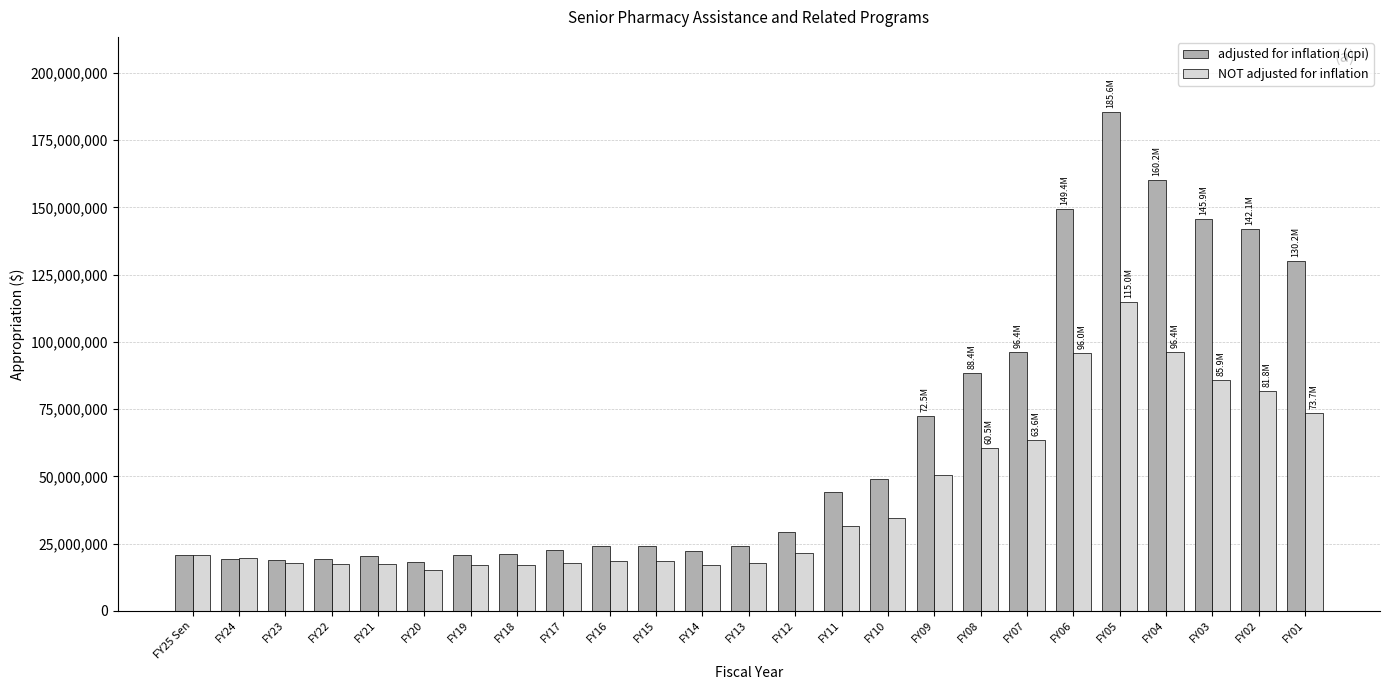

Which series has the widest spread of values?

adjusted for inflation (cpi)